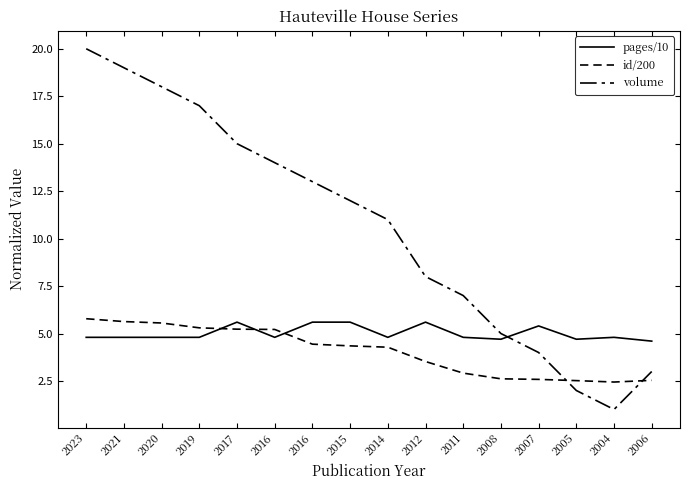

Is this an area chart (filled region under the line)?

No